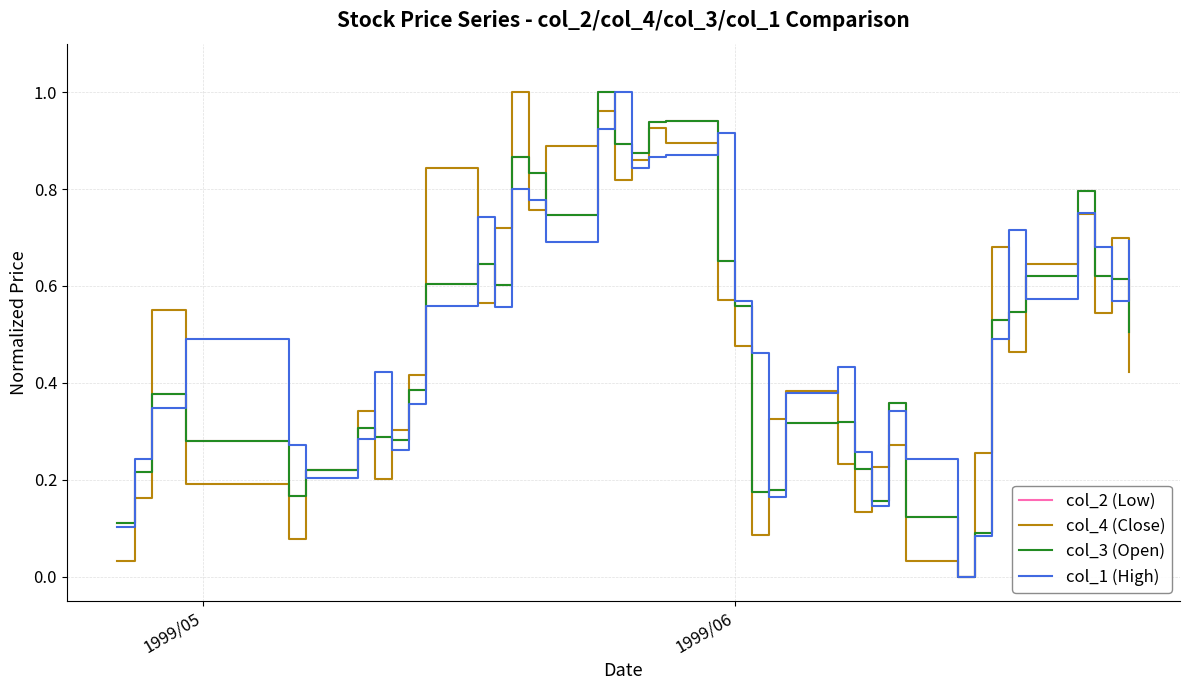

In col_3 (Open), how many points are lower than both neighbors (excluding endpoints)?

8